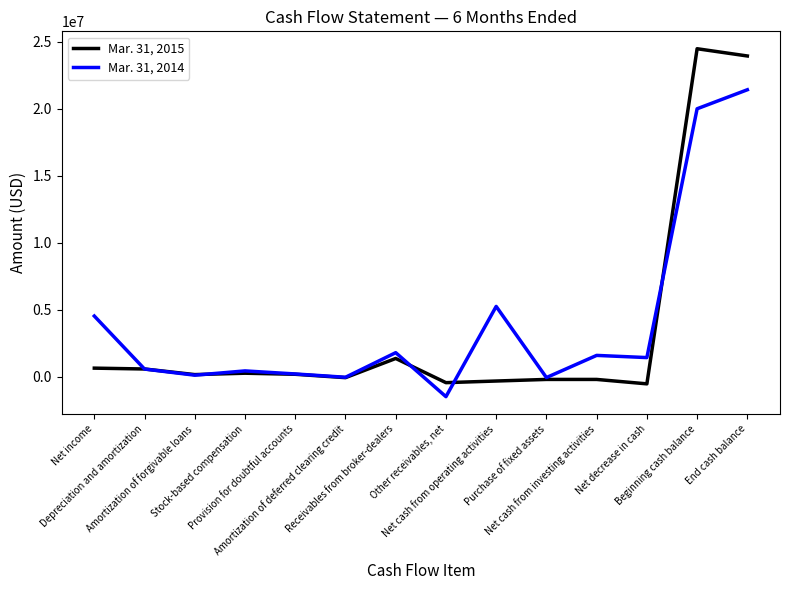

List the series in order of their overall mean, highest first.

Mar. 31, 2014, Mar. 31, 2015